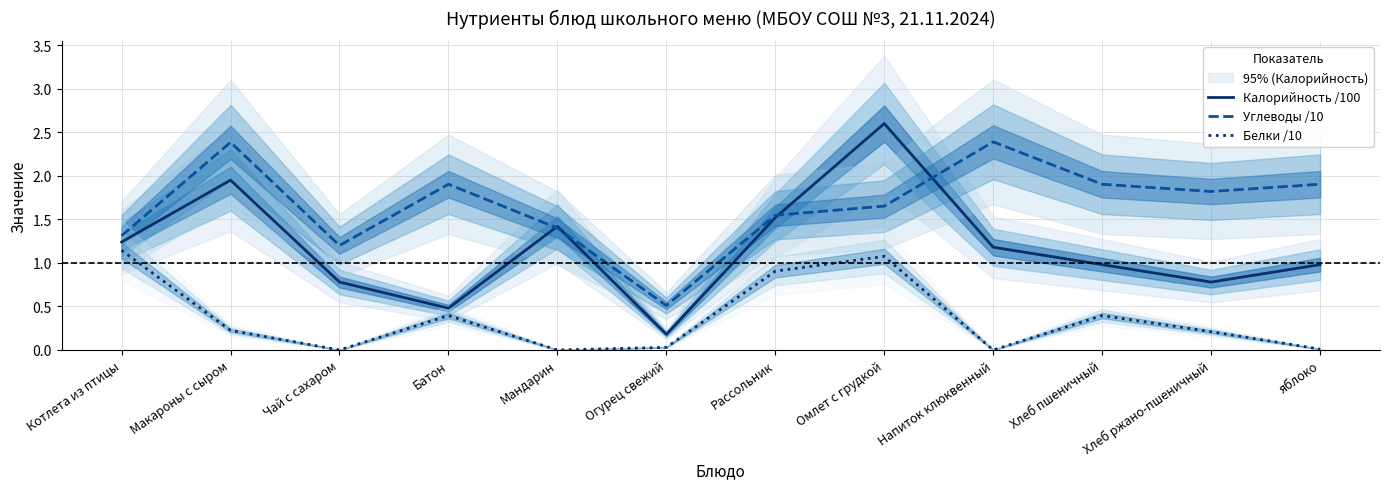

What are all the series names shown in the legend?

Калорийность /100, Углеводы /10, Белки /10